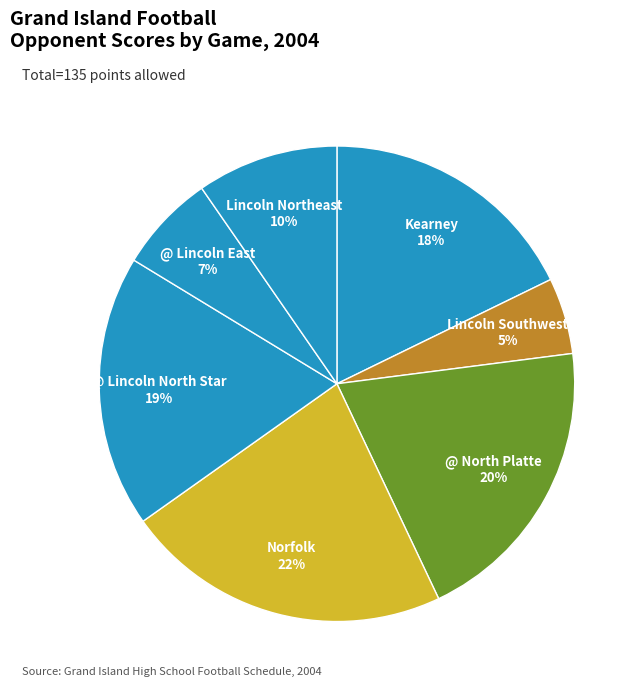

How many slices are in this pie chart?

7